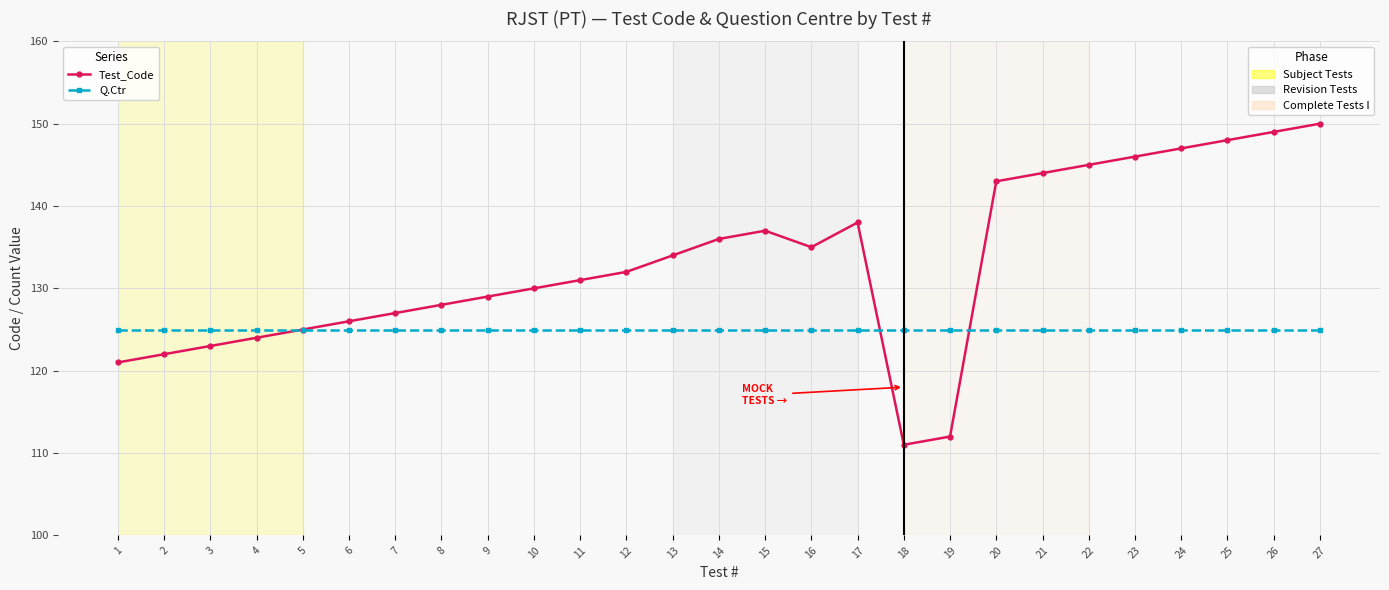

How many lines are shown in the chart?

2